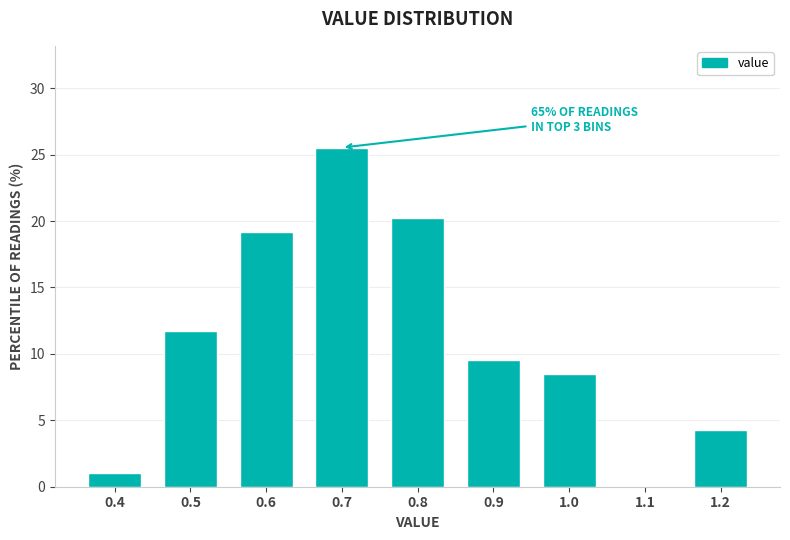

Reading left to right, what are all the values shown in this chart?

0.4=1.1	0.5=11.7	0.6=19.1	0.7=25.5	0.8=20.2	0.9=9.6	1.0=8.5	1.1=0.0	1.2=4.3